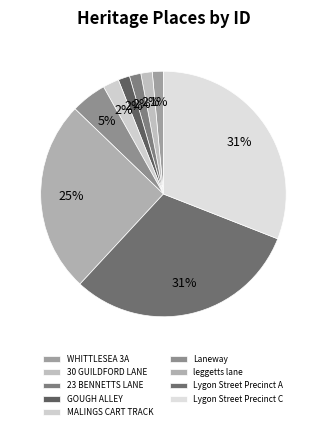

Is there a majority slice in this chart?

No